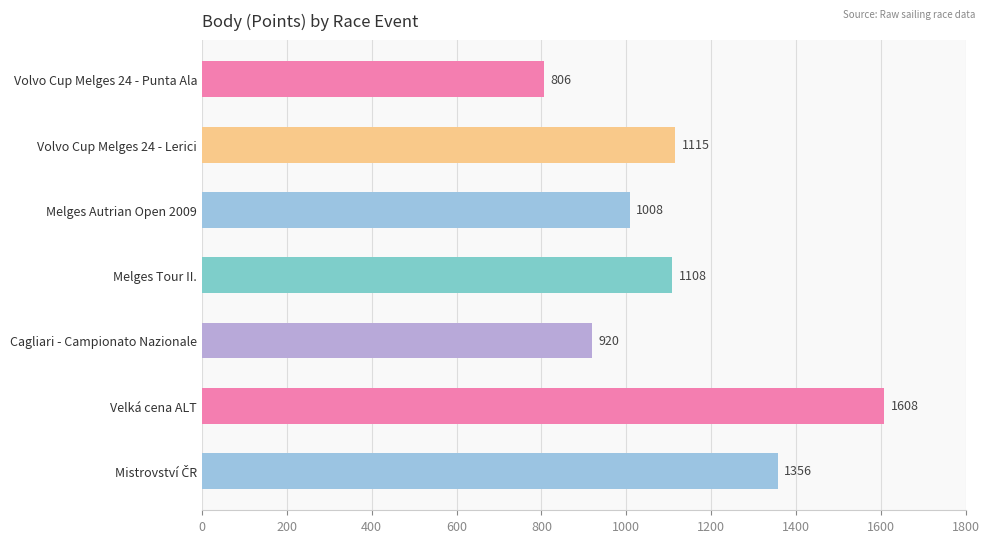

Does the chart contain stacked bars?

No